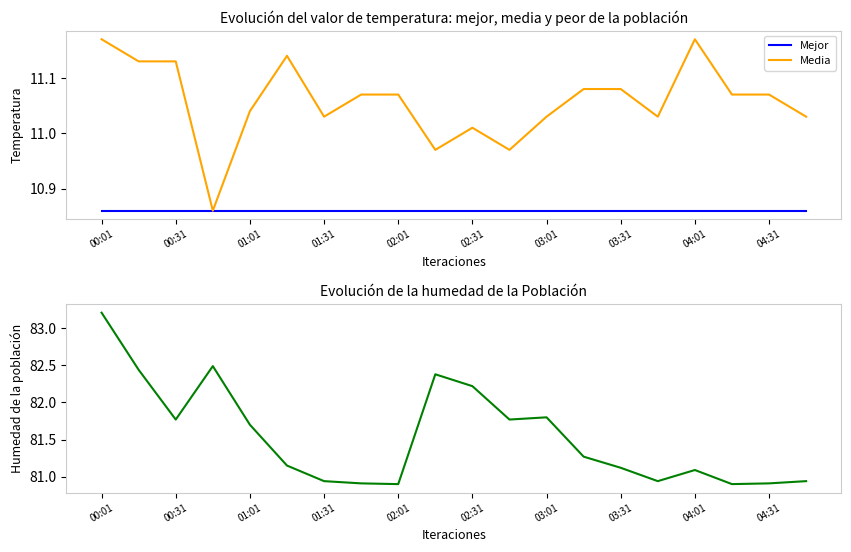

True or false: Humedad has more than 0 points higher than both neighbors.

True